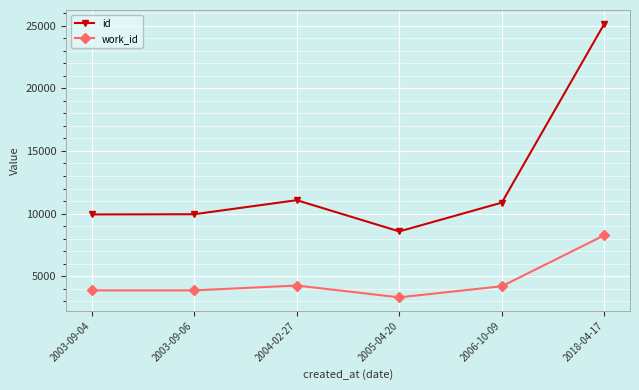

Rank the series at 2004-02-27 from highest to lowest value.

id, work_id